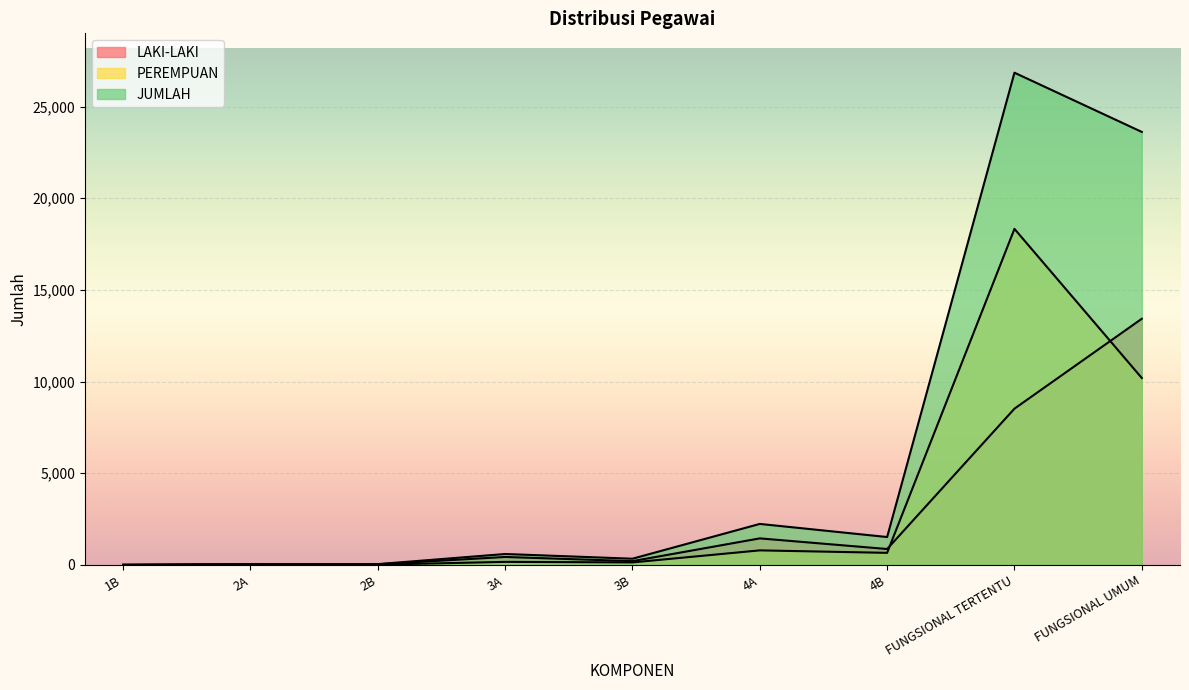

The value of LAKI-LAKI at FUNGSIONAL TERTENTU is 8520. True or false?

True